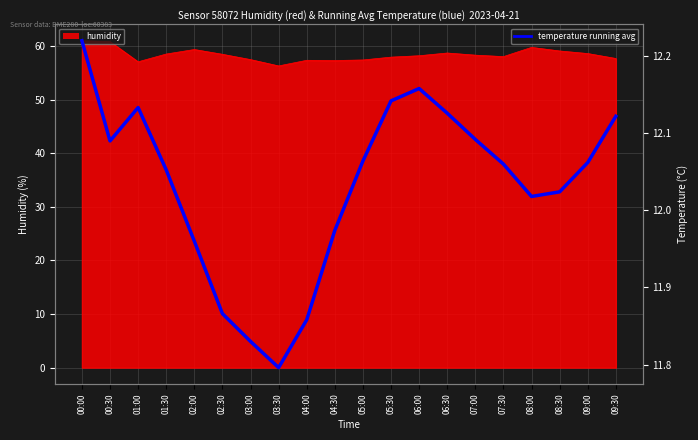

What is the sum of all values?

240.6